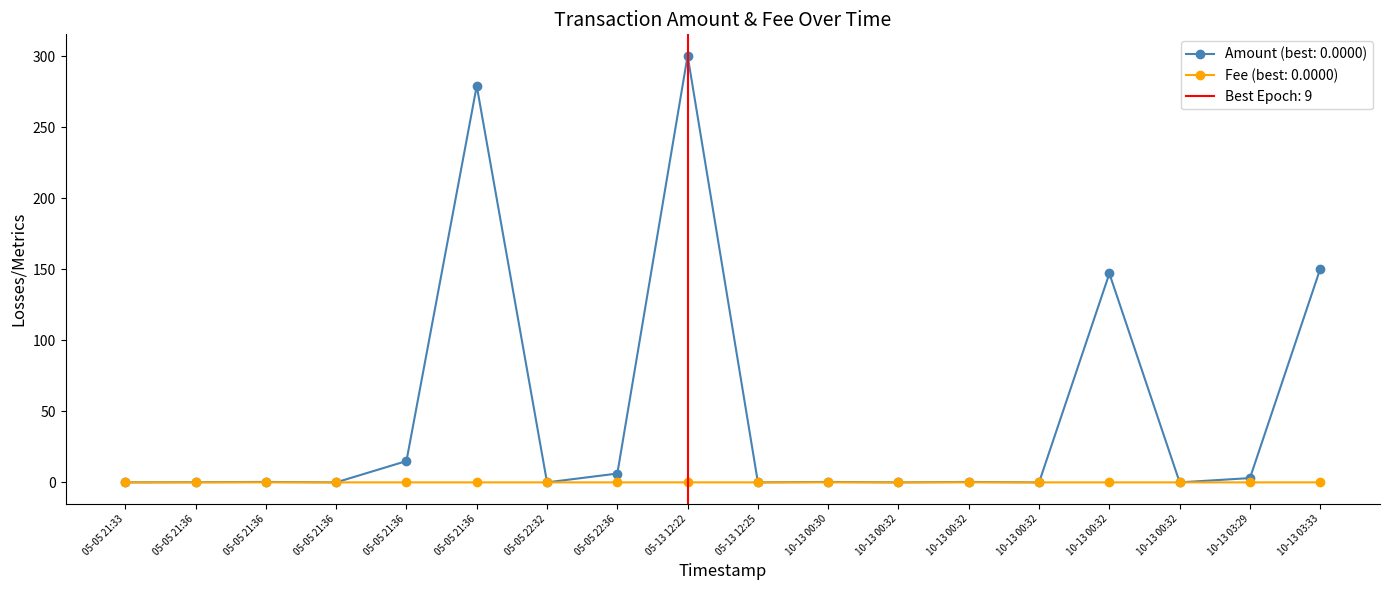

Reading right to left, extract all data points from this chart.

Amount: 150.3	3.0	0.0	147.0	0.0	0.3	0.0	0.3	0.0	300.3	6.2	0.0	279.0	15.0	0.0	0.3	0.1	0.0
Fee: 0.0	0.0	0.0	0.0	0.0	0.0	0.0	0.0	0.0	0.0	0.0	0.0	0.0	0.0	0.0	0.0	0.0	0.0